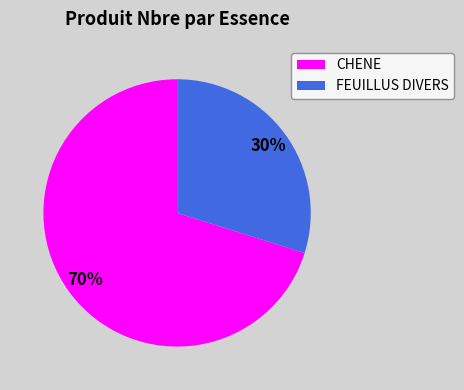

To the nearest percent, what percentage of the pie is CHENE?

70%